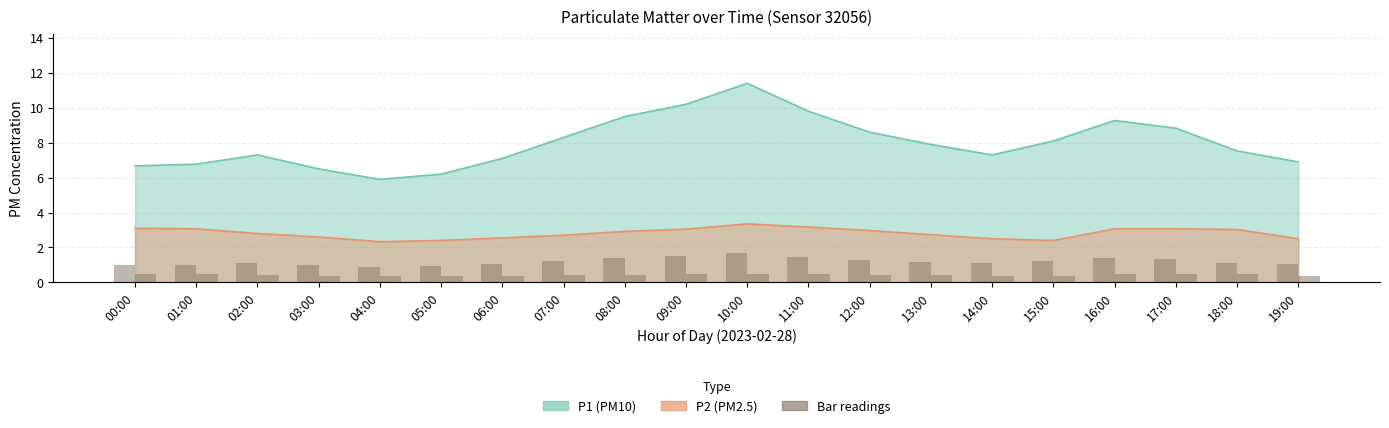

What is the minimum value shown in the chart?

0.3